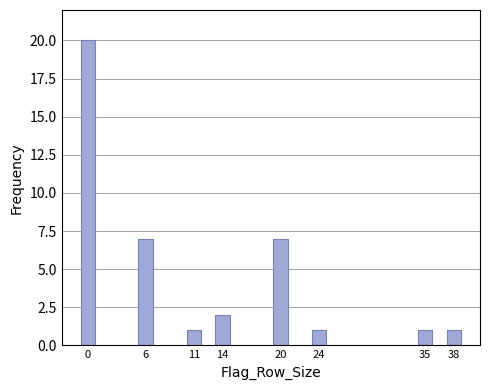

Reading left to right, extract all data points from this chart.

20	7	1	2	7	1	1	1